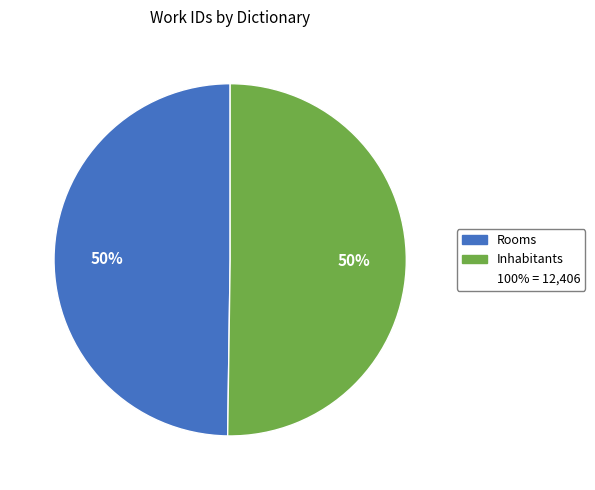

To the nearest percent, what is the average slice percentage?

50%